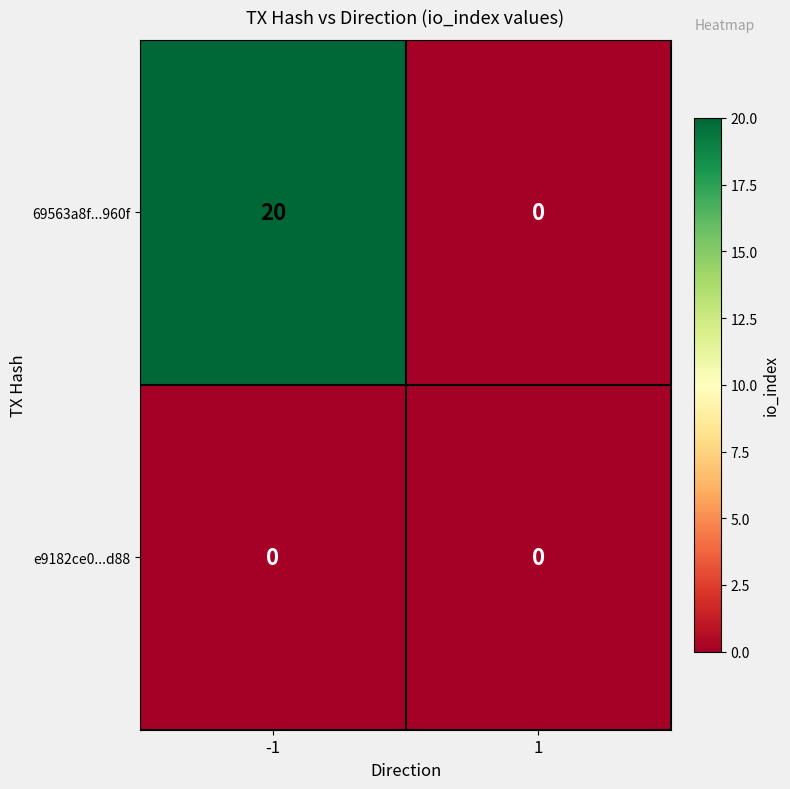

Which series has the largest total across all categories?

69563a8f...960f